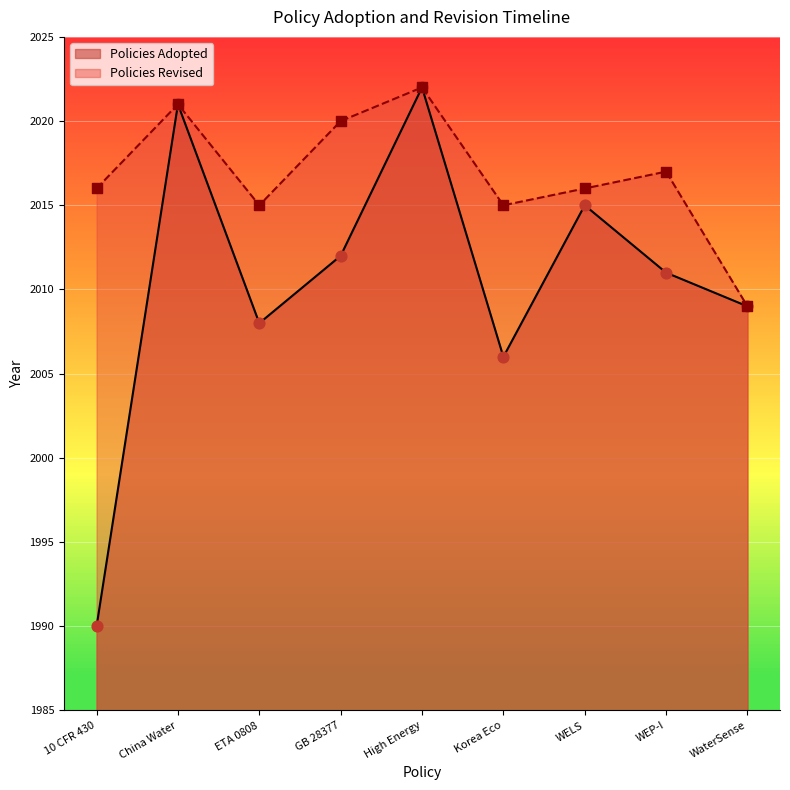

Between WaterSense and ETA 0808, which is larger?

WaterSense